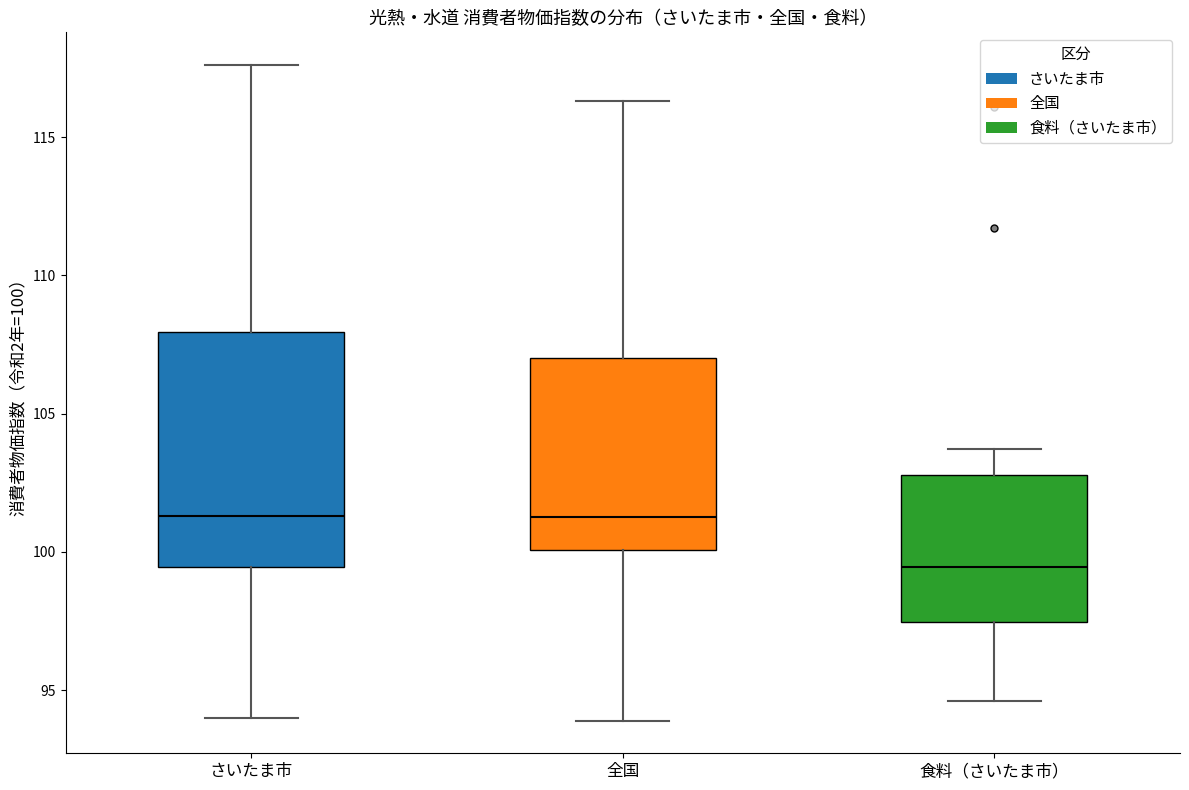

Reading left to right, transcribe this box plot: for each box, give where its median line is, the range the box spans, and where its two whiskers end, as read against the y-axis. The values are not printed on the chart, so give them approximately, as read against the axis.

さいたま市: median 101.5, box 99.5 to 108.0, whiskers 94.0 to 117.5
全国: median 101.5, box 100.0 to 107.0, whiskers 94.0 to 116.5
食料（さいたま市）: median 99.5, box 97.5 to 103.0, whiskers 94.5 to 103.5